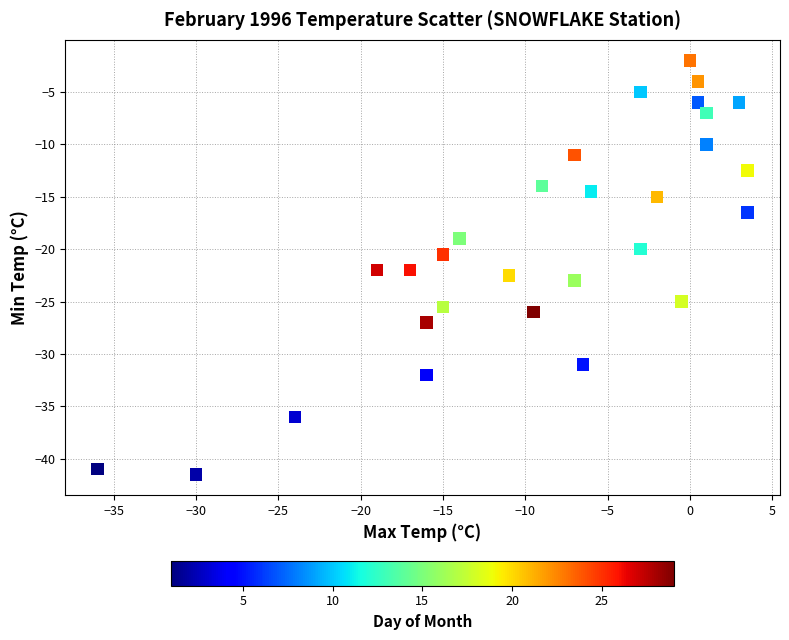

What Y value in the scatter plot is closest to -21?

-20.5